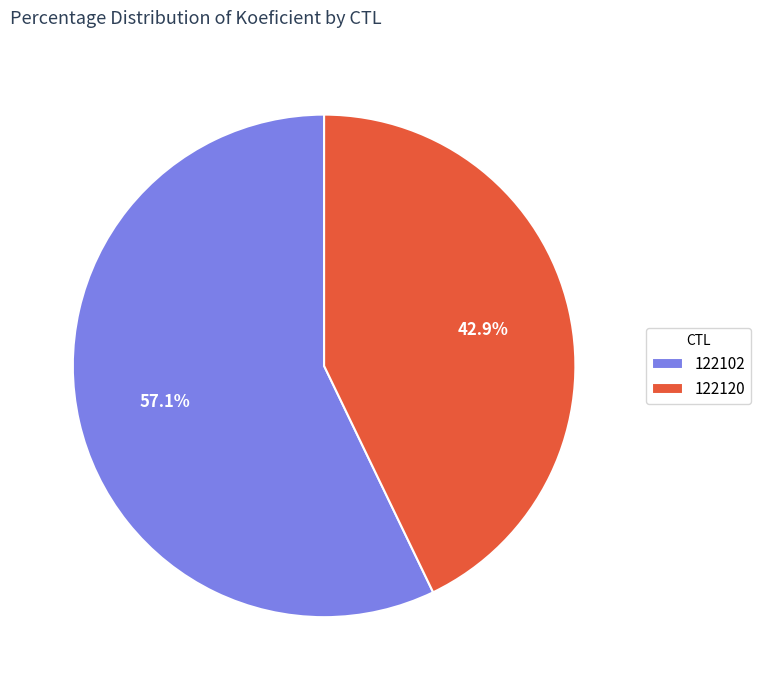

Rank the categories by value from highest to lowest.

122102, 122120